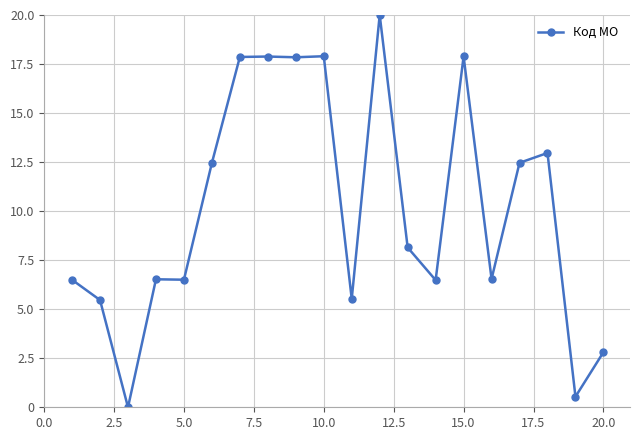

What is the value of the 20th point from the left?

2.8